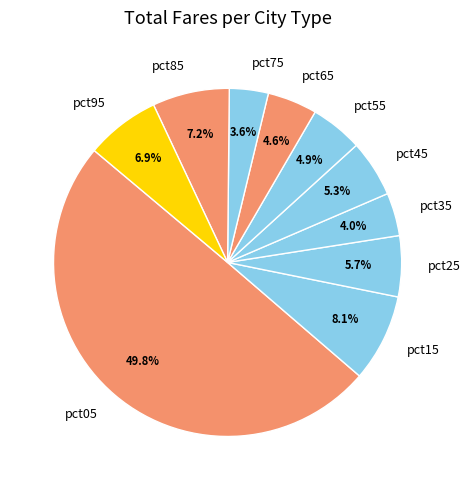

The pct95 slice represents 16% of the pie. True or false?

False